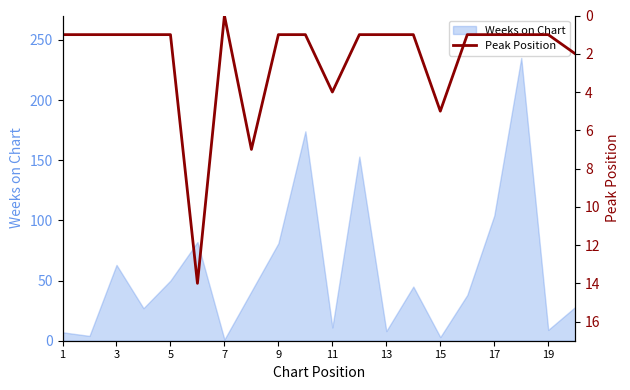

How many values are above zero?

19